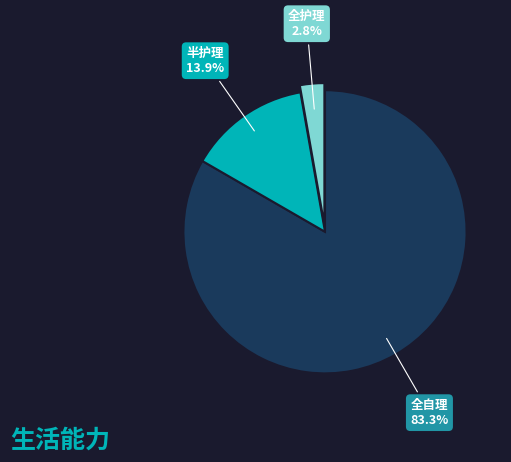

What percentage is the 半护理 slice, to the nearest percent?

14%